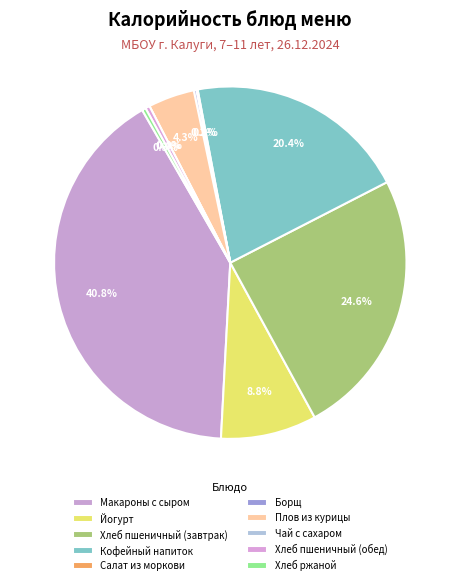

What is the smallest slice in the pie chart?

Чай с сахаром